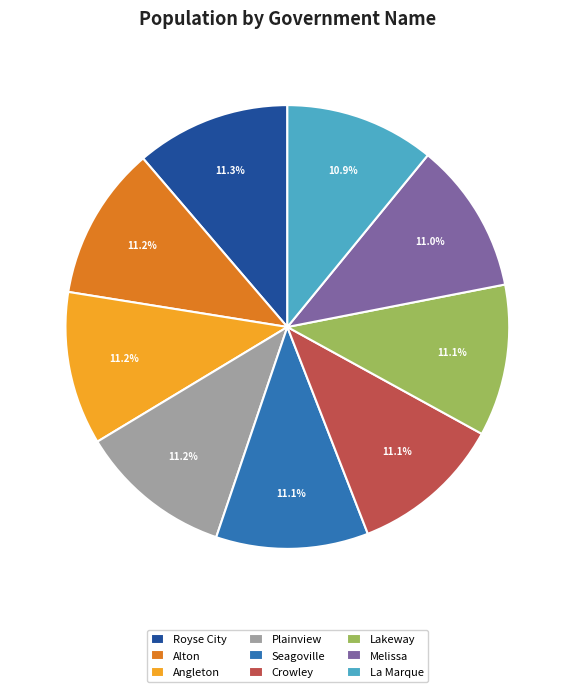

Is the sum of Seagoville and Royse City greater than half?

No